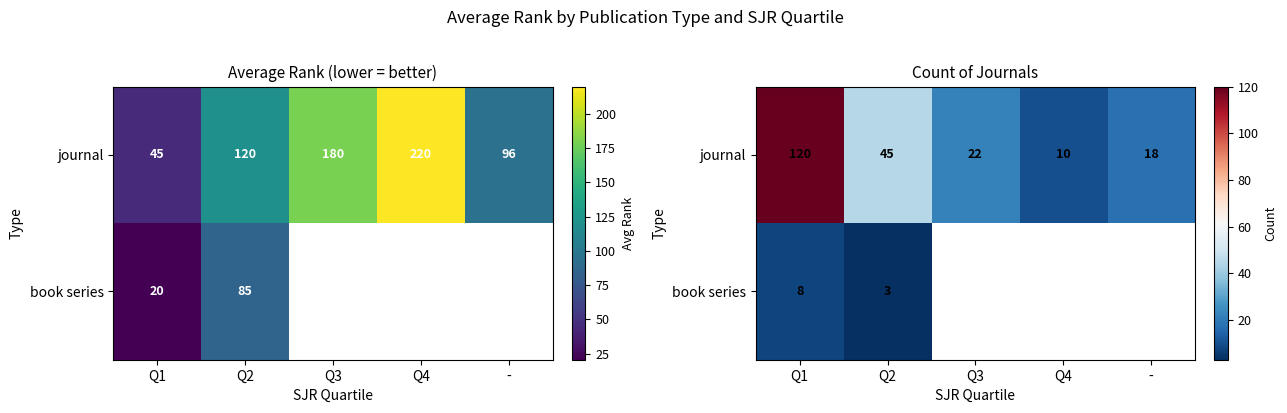

What is the sum of all journal values?

215.0